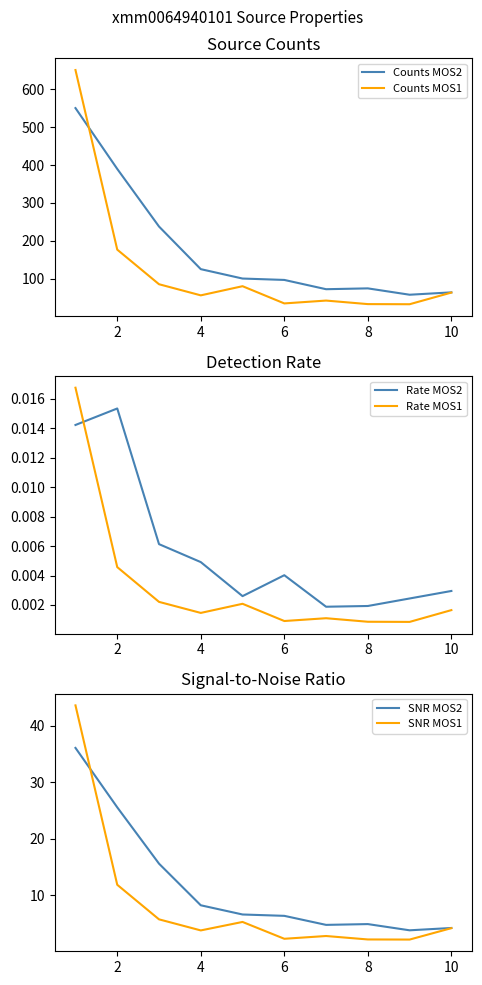

True or false: SNR MOS2 and Counts MOS1 intersect in this chart.

False